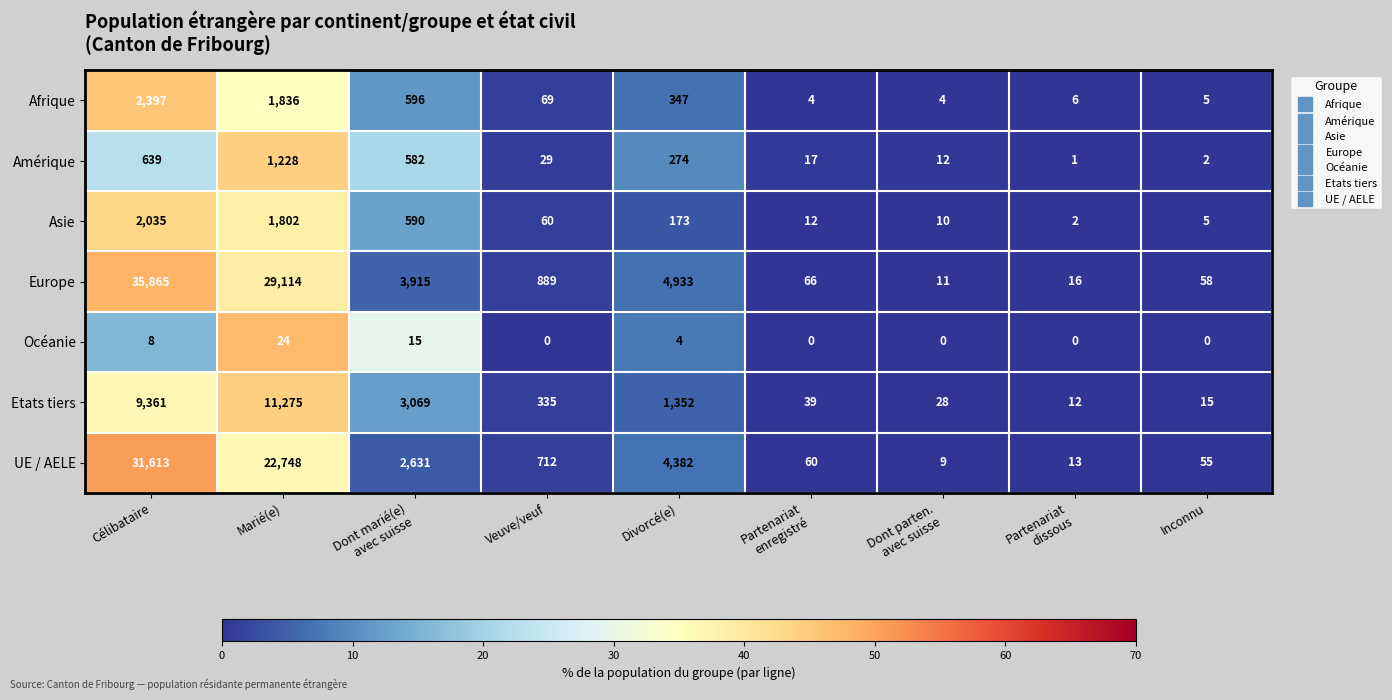

Rank the series by their maximum value, from lowest to highest.

Océanie, Amérique, Asie, Afrique, Etats tiers, UE / AELE, Europe